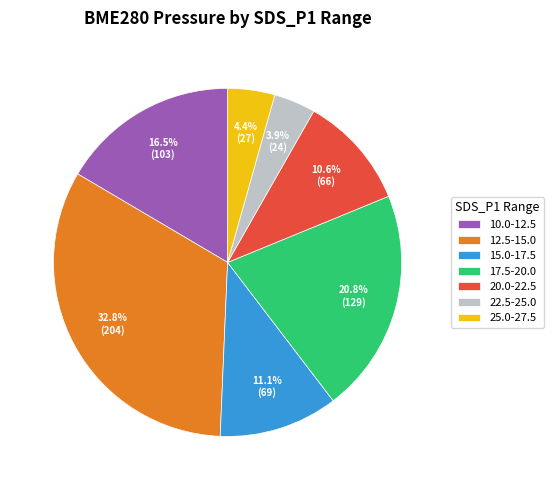

Is 25.0-27.5 the majority of the pie?

No